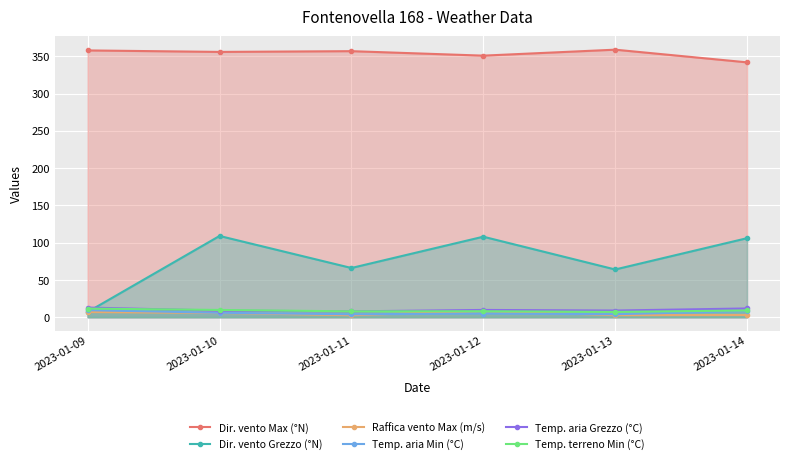

How many data points in Temp. aria Min (°C) are above 5?

3